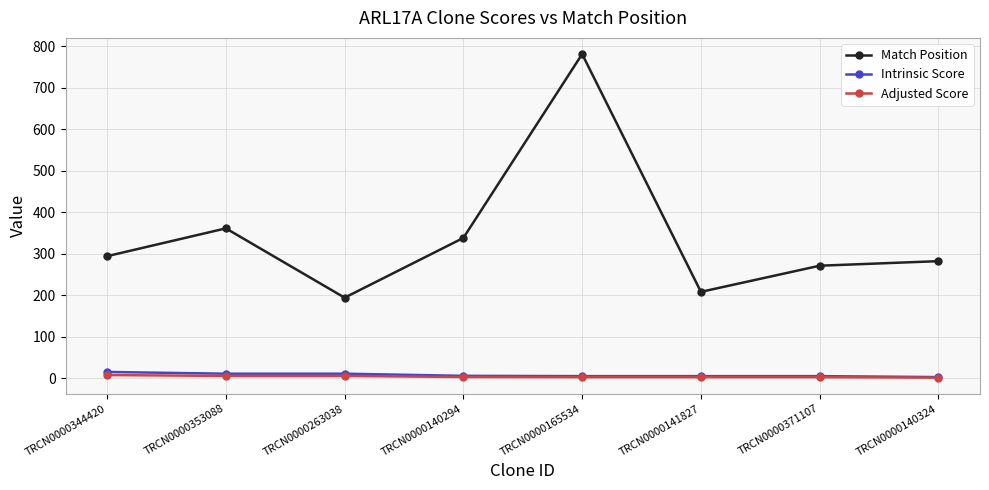

What is the label of the 2nd point from the left?

TRCN0000353088